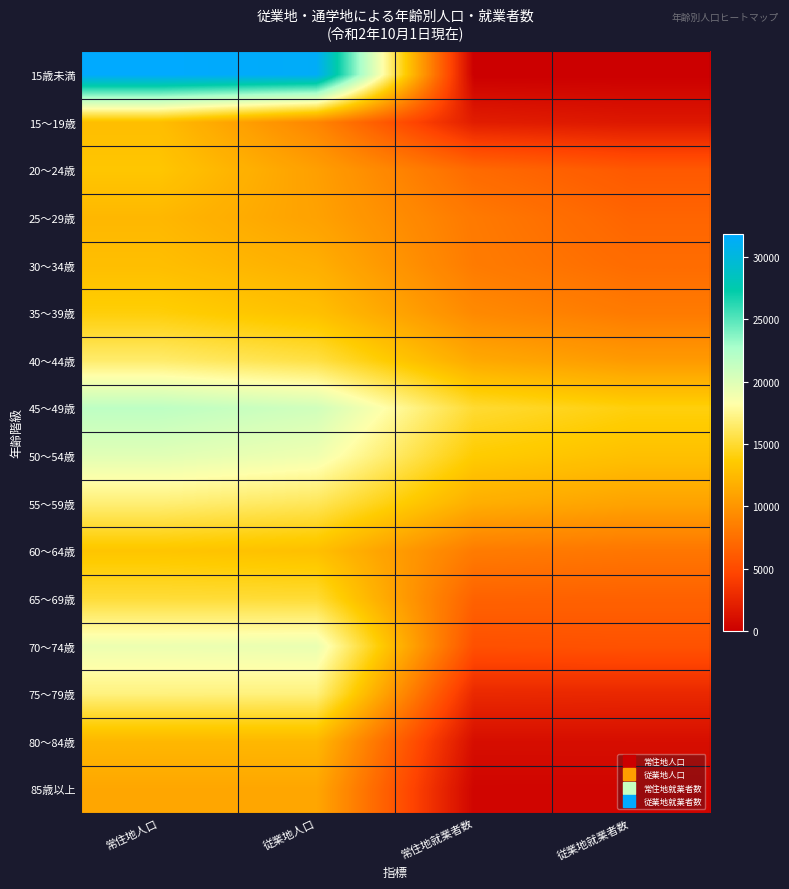

Which label corresponds to the largest value in the chart?

常住地人口